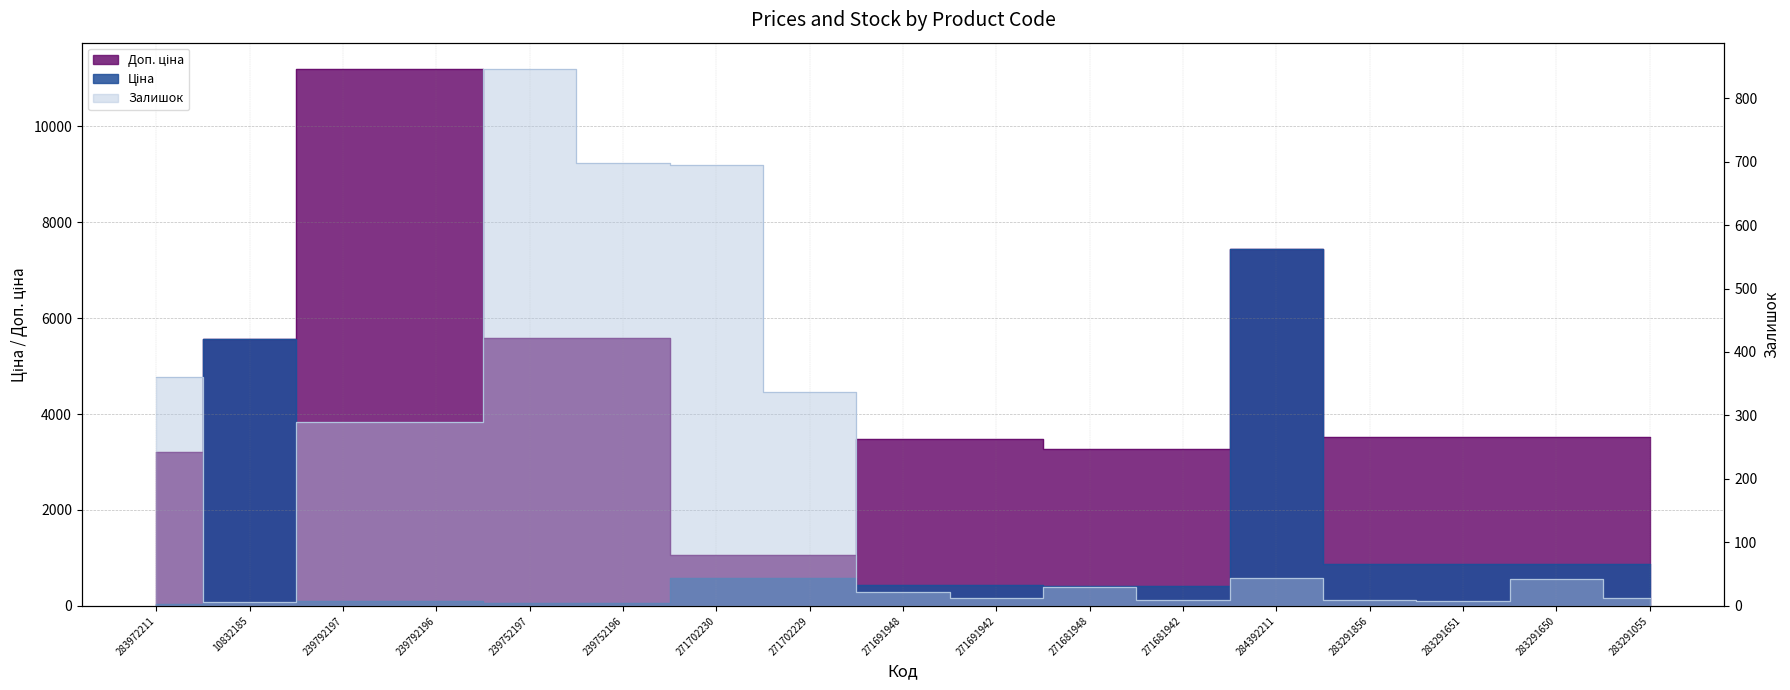

What value does the Залишок series have at 283291650?

43.0